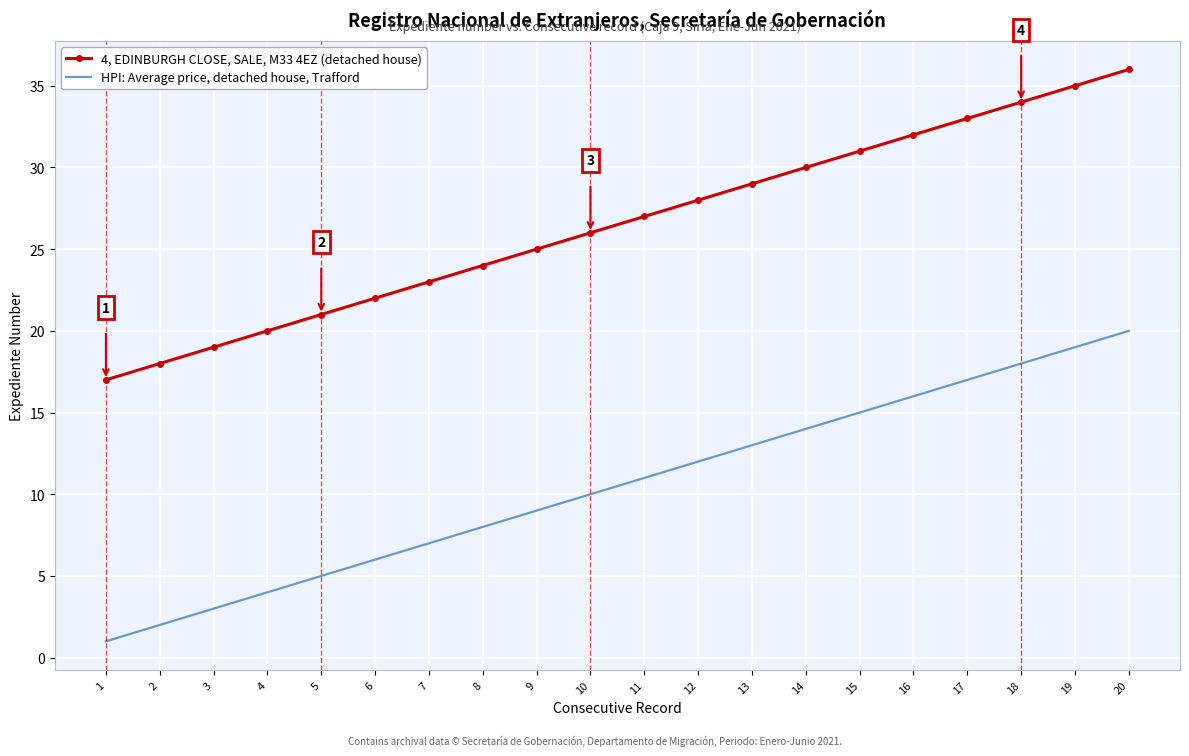

Is it true that 4, EDINBURGH CLOSE, SALE, M33 4EZ (detached house) equals 32 at 16?

True